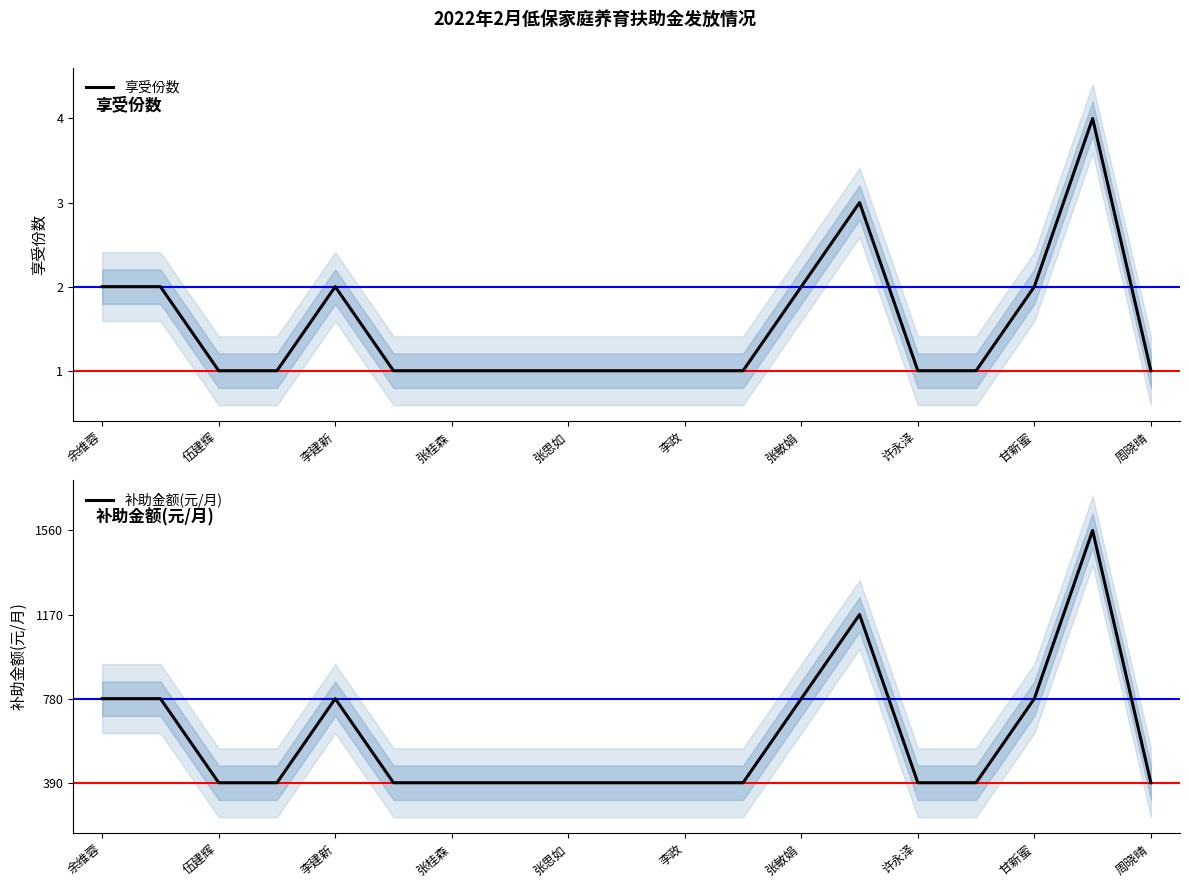

Which series has the largest total across all categories?

补助金额(元/月)